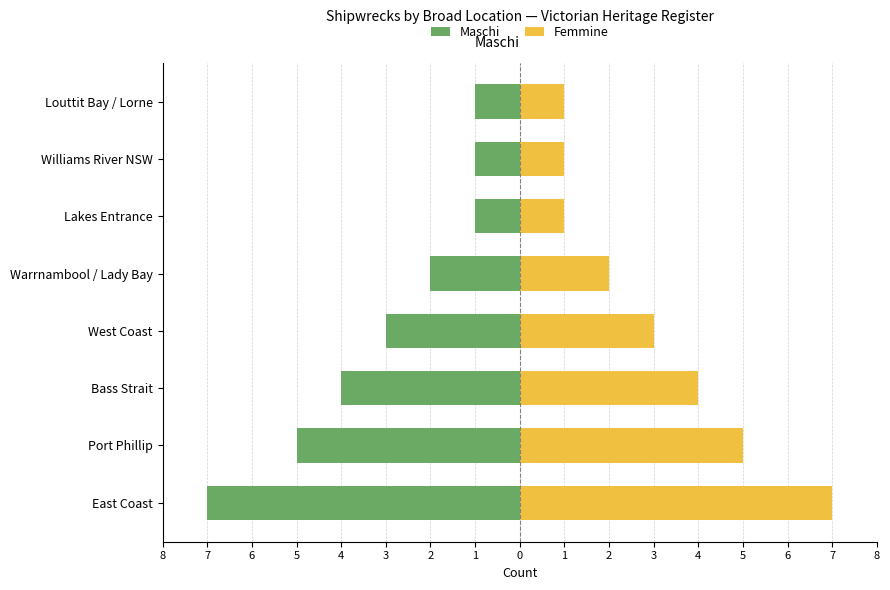

The Maschi series shows -3 at Warrnambool / Lady Bay. True or false?

False